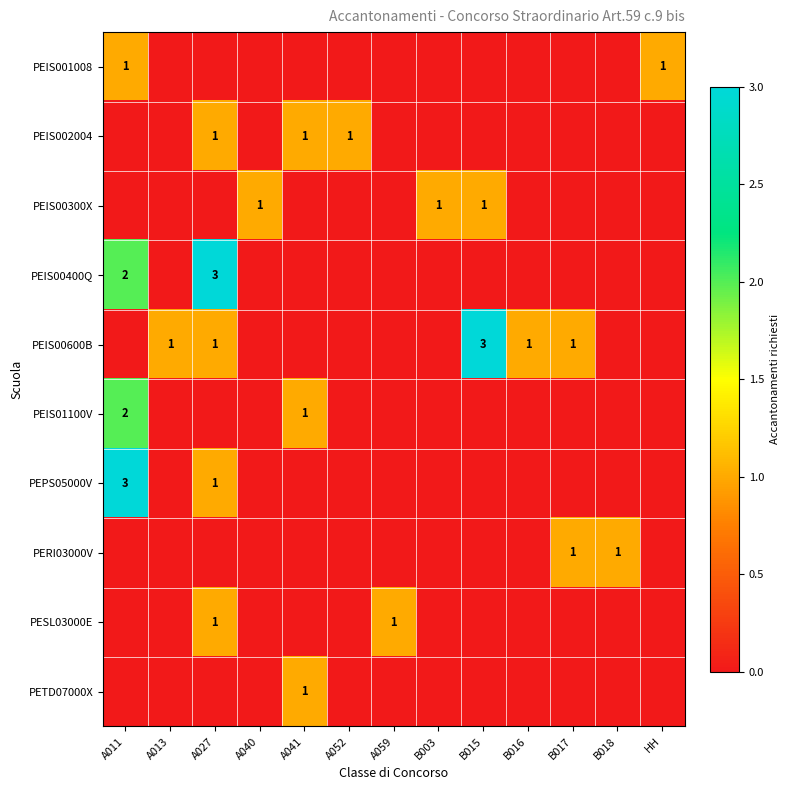

The value of PETD07000X at A041 is 0. True or false?

False